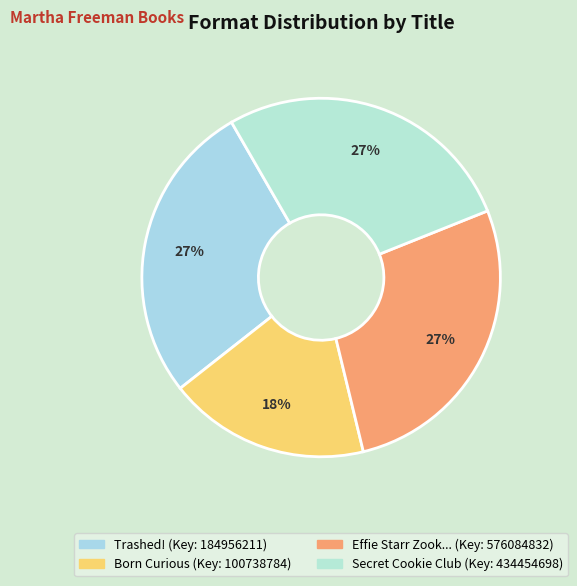

How many slices are in this pie chart?

4